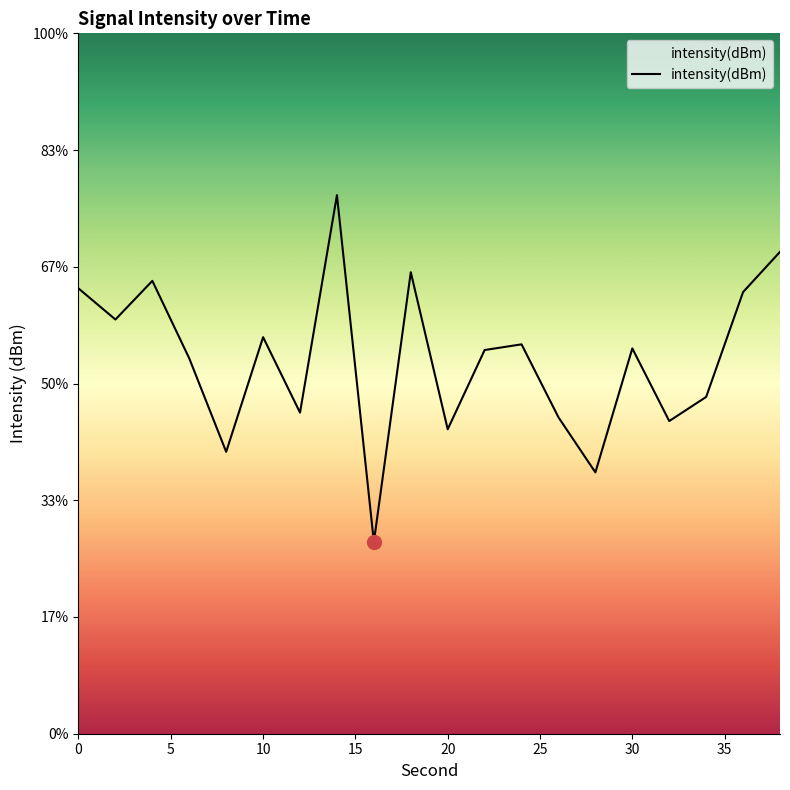

Does the chart have visible grid lines?

No